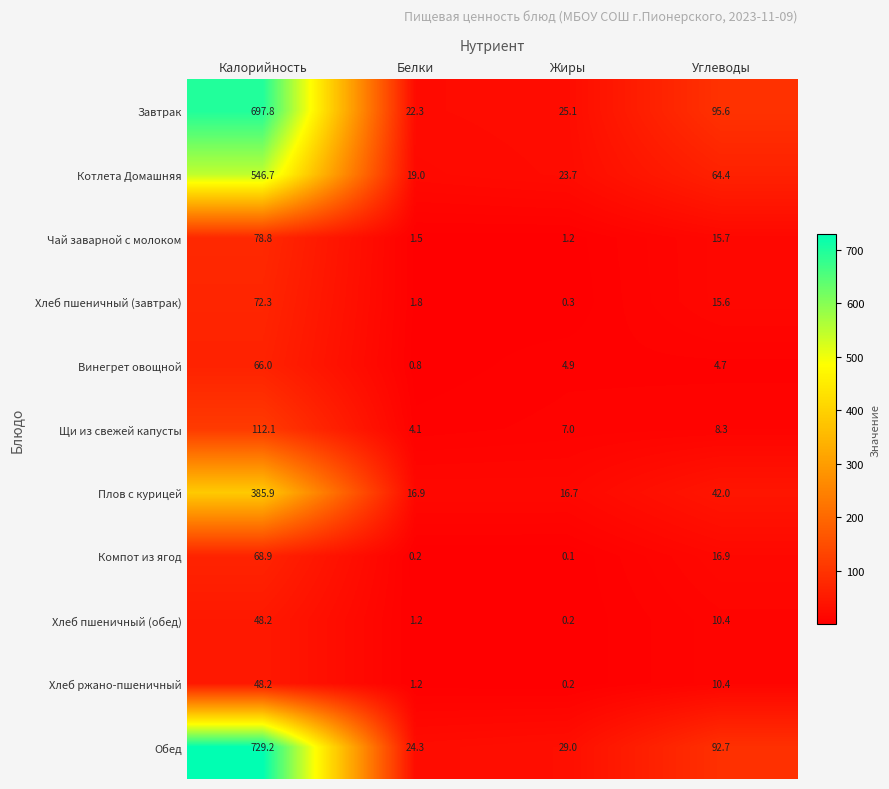

List the labels in order of Завтрак value, largest first.

Калорийность, Углеводы, Жиры, Белки